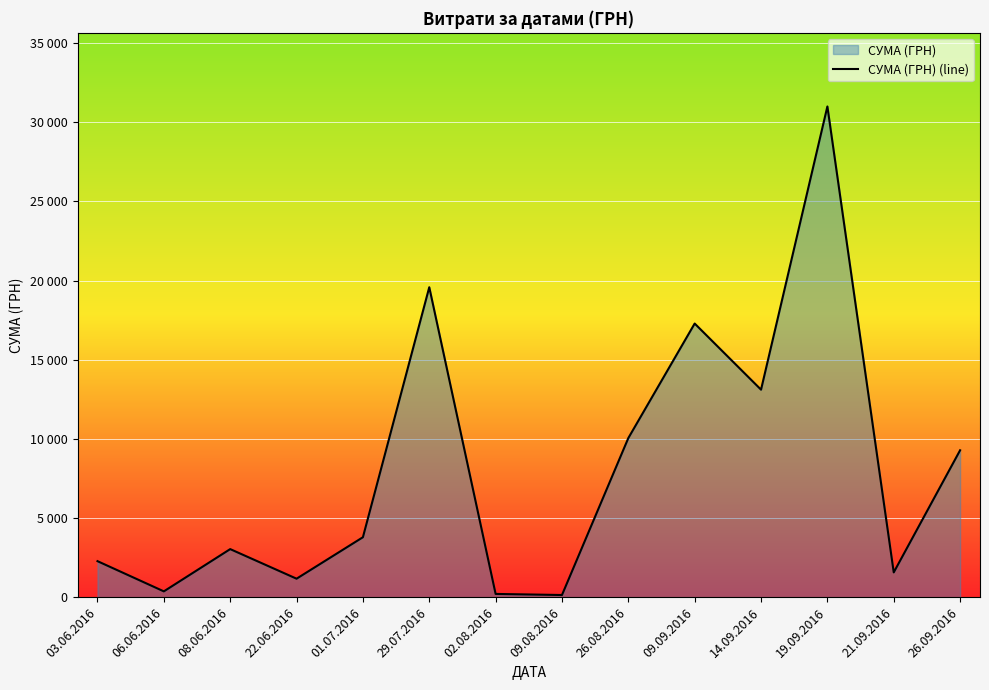

What is the approximate value at 09.09.2016?

17282.6